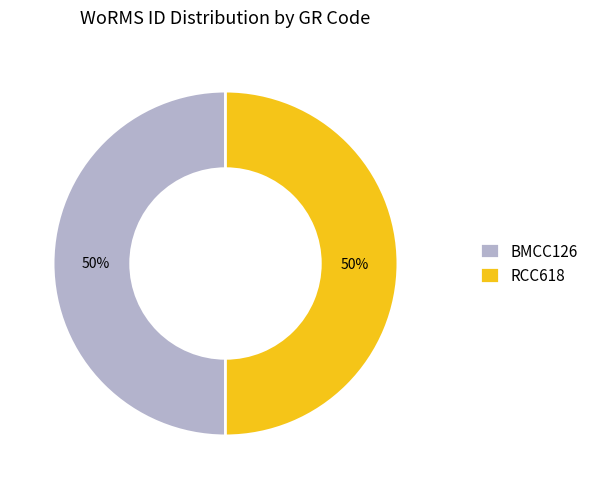

Is it true that RCC618 is 50% of the pie?

True